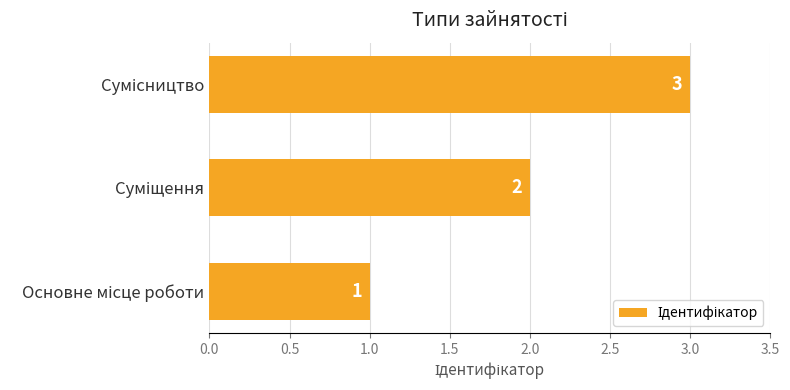

What is the sum of all values?

6